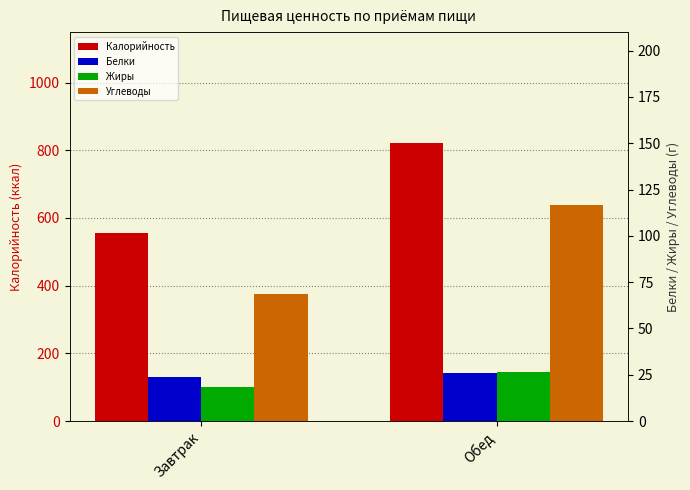

Reading right to left, what are all the values shown in this chart?

Калорийность: 820.9	554.9
Белки: 25.7	24.1
Жиры: 26.5	18.2
Углеводы: 116.7	68.6